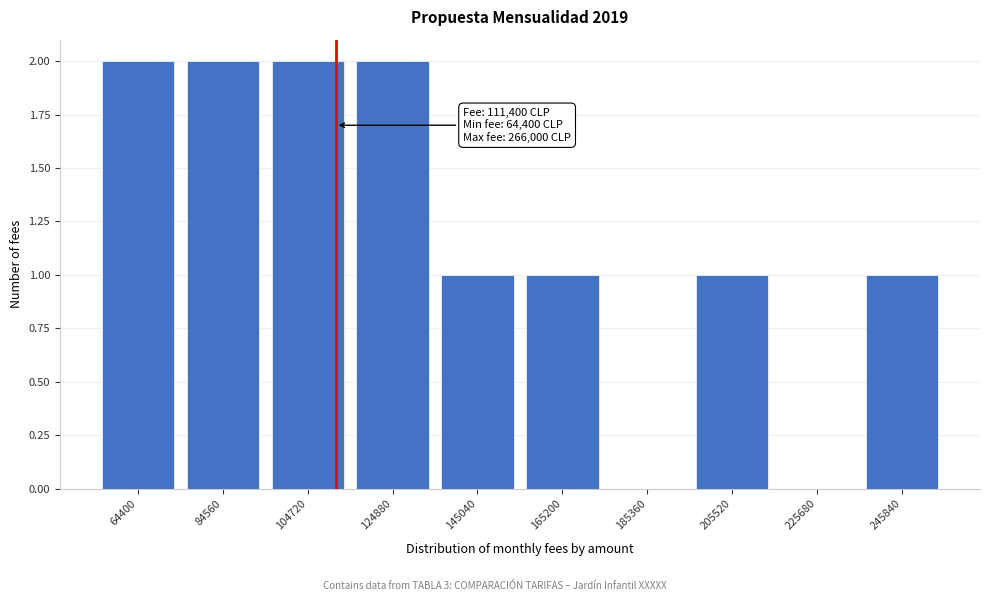

Reading left to right, what are all the values shown in this chart?

64400=2	84560=2	104720=2	124880=2	145040=1	165200=1	185360=0	205520=1	225680=0	245840=1